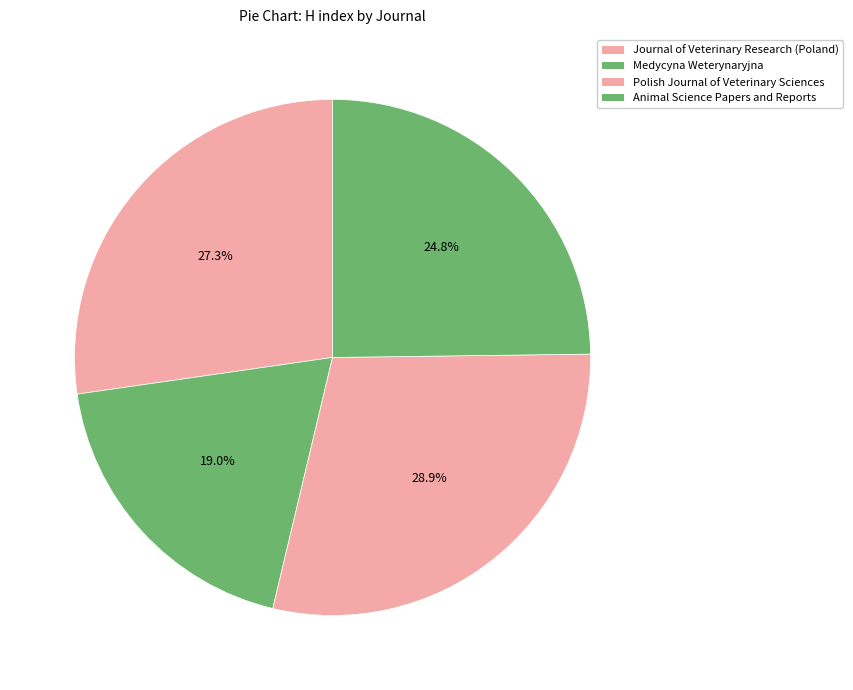

To the nearest percent, what is the combined percentage of Polish Journal of Veterinary Sciences and Animal Science Papers and Reports?

54%